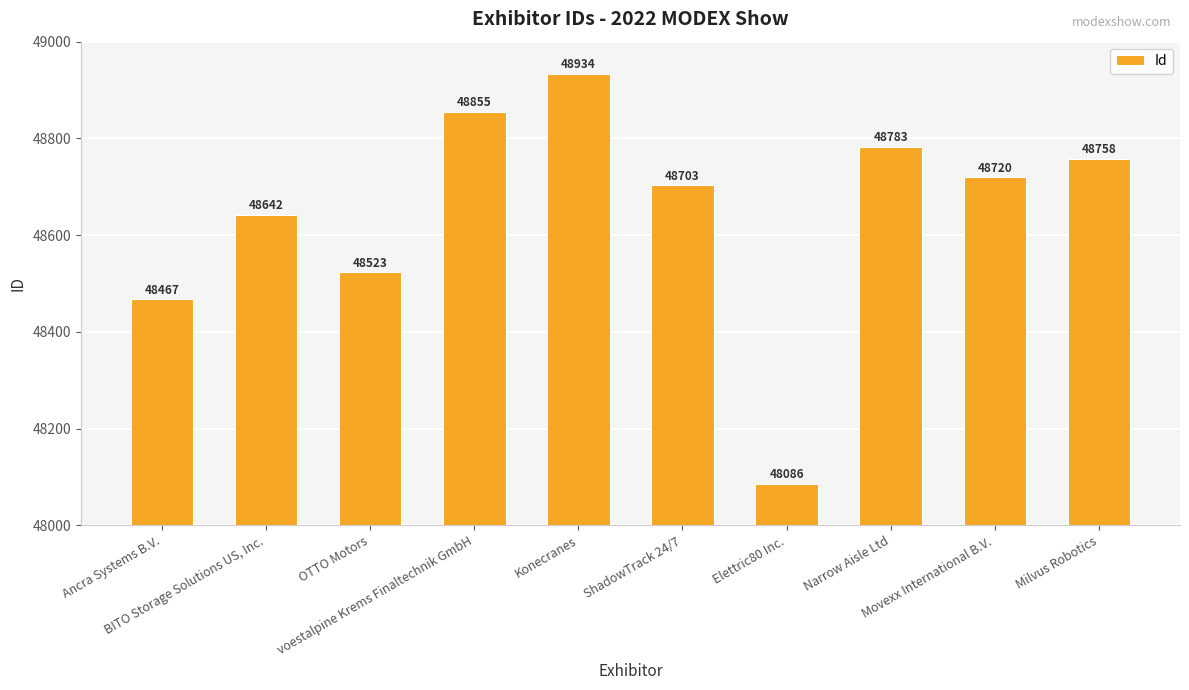

Rank the categories by value from highest to lowest.

Konecranes, voestalpine Krems Finaltechnik GmbH, Narrow Aisle Ltd, Milvus Robotics, Movexx International B.V., ShadowTrack 24/7, BITO Storage Solutions US, Inc., OTTO Motors, Ancra Systems B.V., Elettric80 Inc.